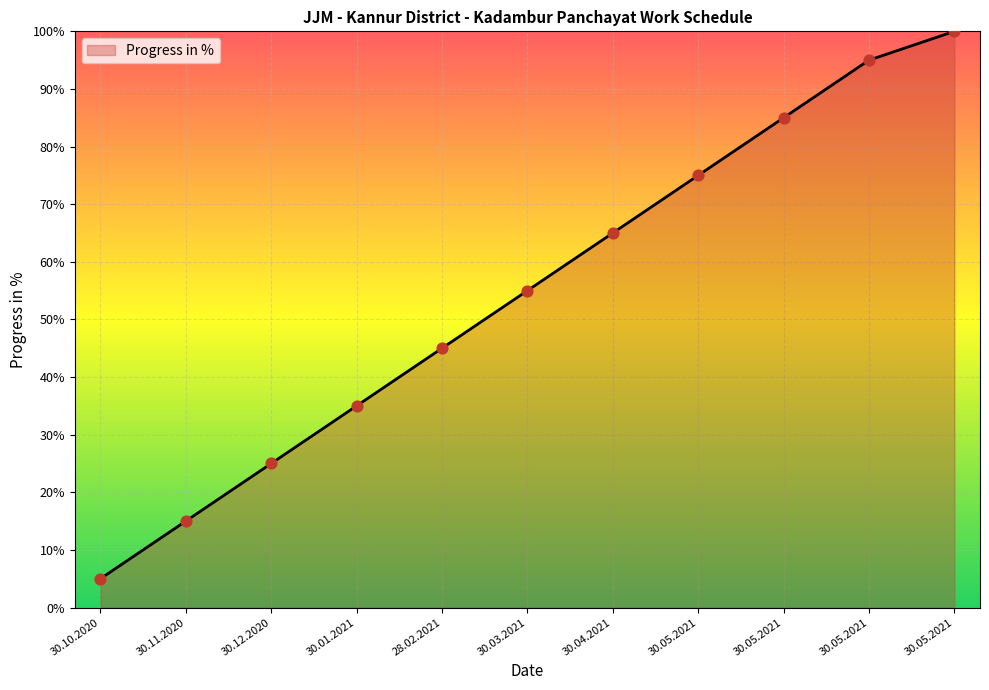

Which has a higher value, 30.04.2021 or 30.01.2021?

30.04.2021